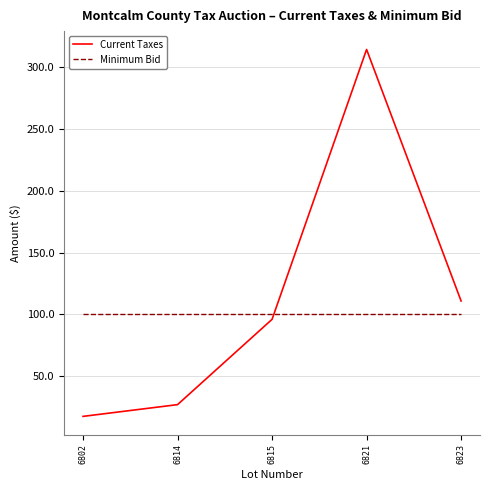

At which category is the sum across all series the highest?

6821